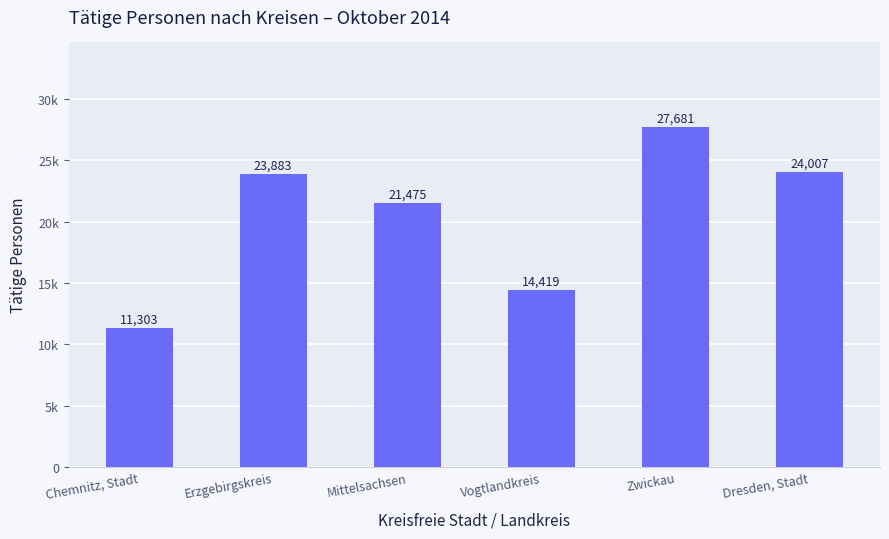

Reading right to left, what are all the values shown in this chart?

Dresden, Stadt=24007	Zwickau=27681	Vogtlandkreis=14419	Mittelsachsen=21475	Erzgebirgskreis=23883	Chemnitz, Stadt=11303